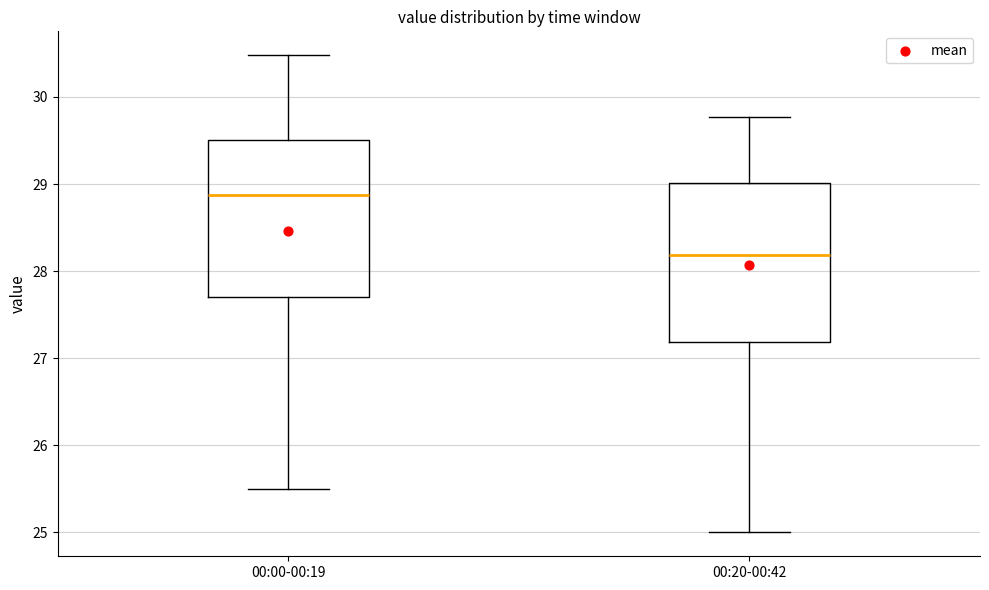

Where does the median line of the box for 00:20-00:42 sit on the y-axis? The values are not printed on the chart, so give them approximately, as read against the axis.

28.2